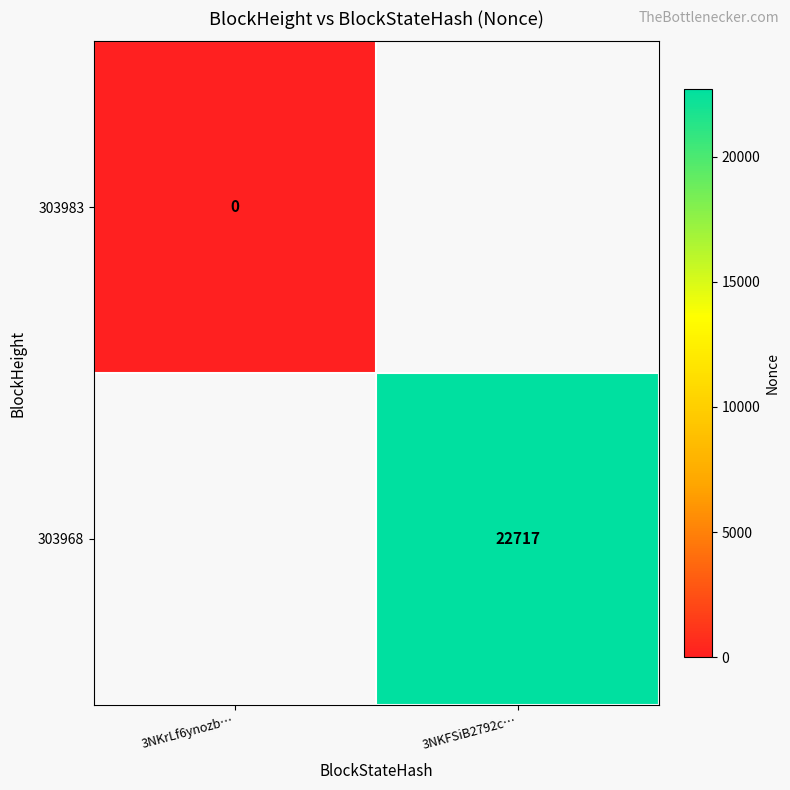

Is the value of 303983 at 3NKrLf6ynozb… greater than the value of 303968 at 3NKFSiB2792c…?

No